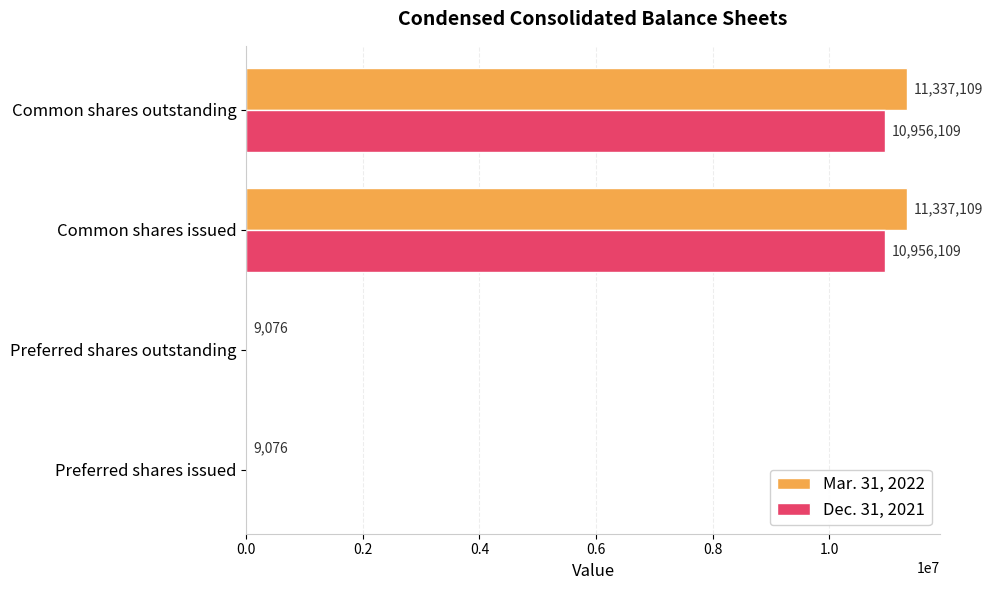

What is the sum of the Dec. 31, 2021 values at Common shares issued and Preferred shares outstanding?

10956109